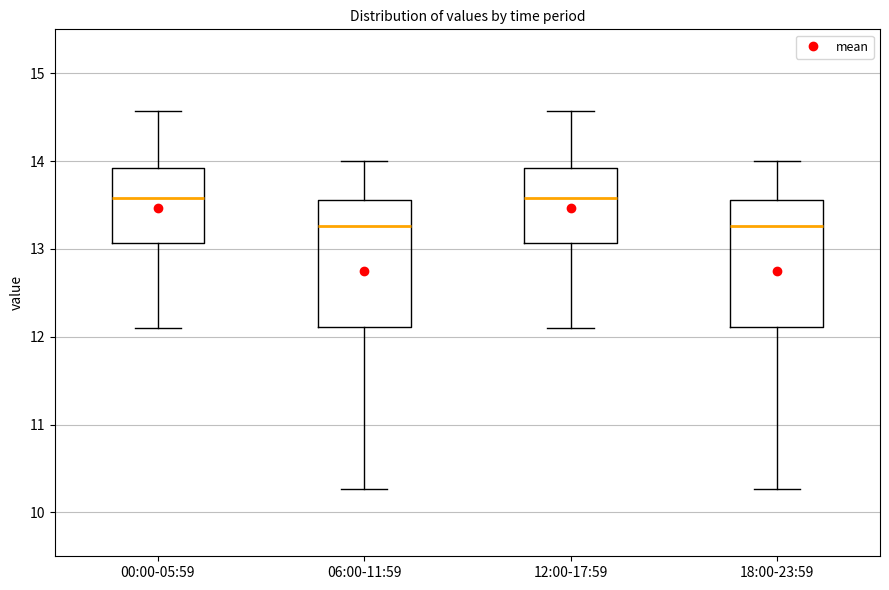

Reading left to right, read every box against the y-axis: the position of its median line, the range the box covers, and the ends of its whiskers. The values are not printed on the chart, so give them approximately, as read against the axis.

00:00-05:59: median 13.6, box 13.1 to 13.9, whiskers 12.1 to 14.6
06:00-11:59: median 13.3, box 12.1 to 13.6, whiskers 10.3 to 14.0
12:00-17:59: median 13.6, box 13.1 to 13.9, whiskers 12.1 to 14.6
18:00-23:59: median 13.3, box 12.1 to 13.6, whiskers 10.3 to 14.0